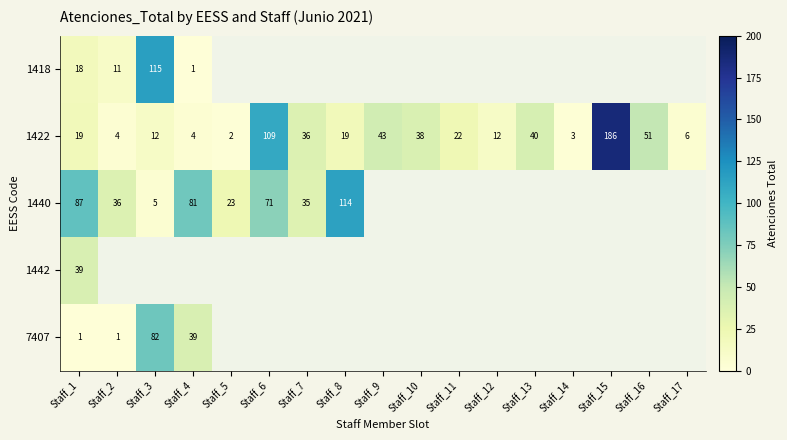

Where is 1422 nearest to the value 94?

Staff_6